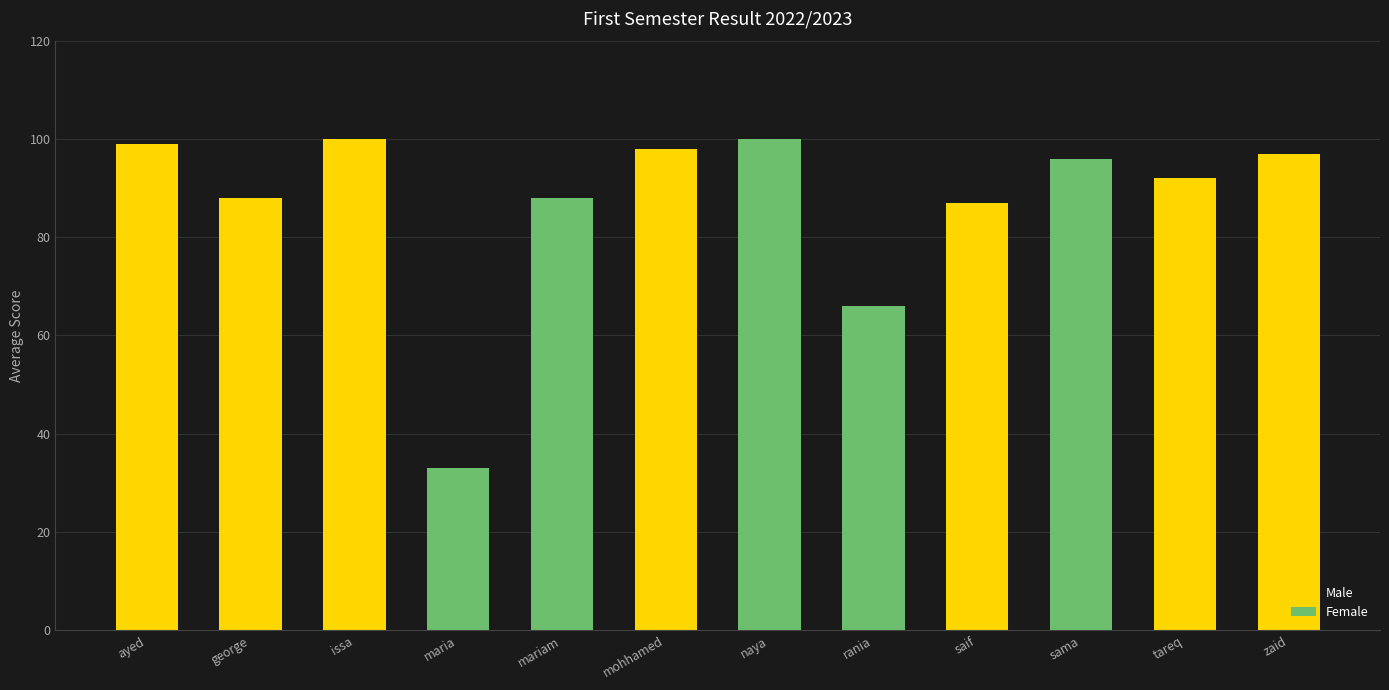

Reading left to right, transcribe all the data shown in this chart.

Male: 99	88	100	0	0	98	0	0	87	0	92	97
Female: 0	0	0	33	88	0	100	66	0	96	0	0